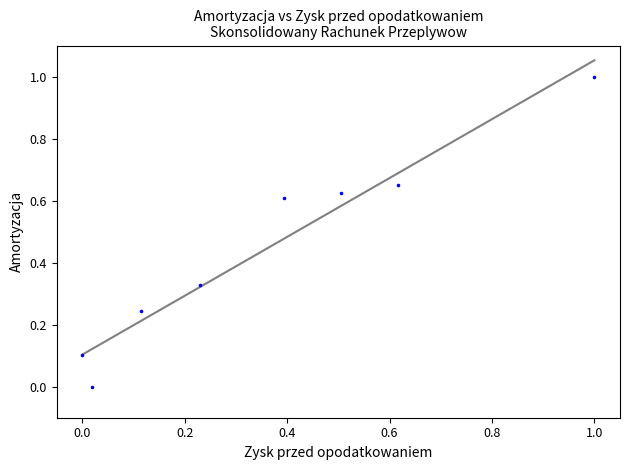

What is the range of X values (max minus min)?

1.0